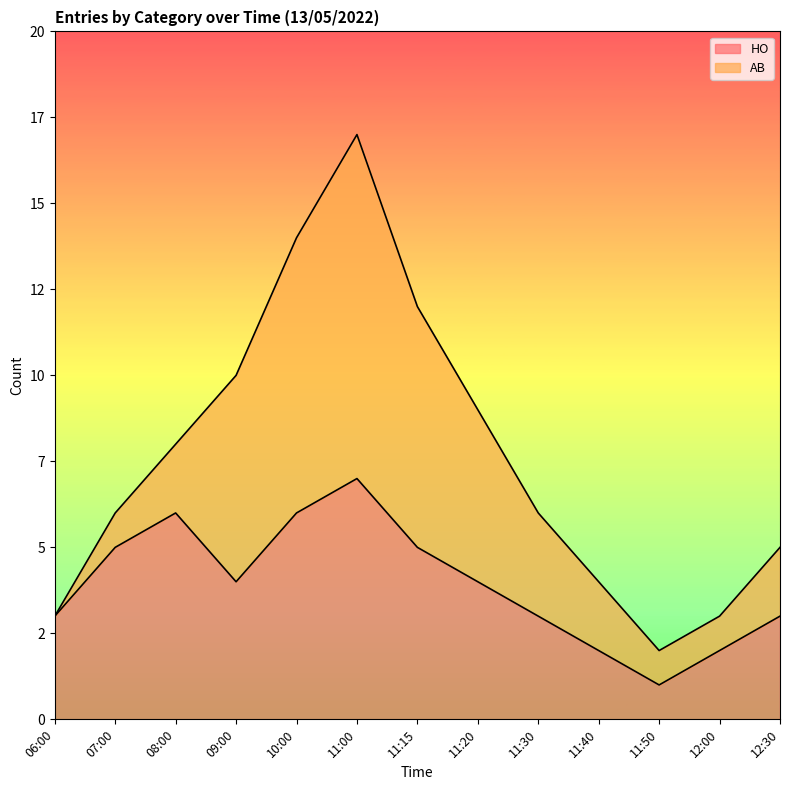

The chart shows a value of 5 at 07:00. True or false?

True